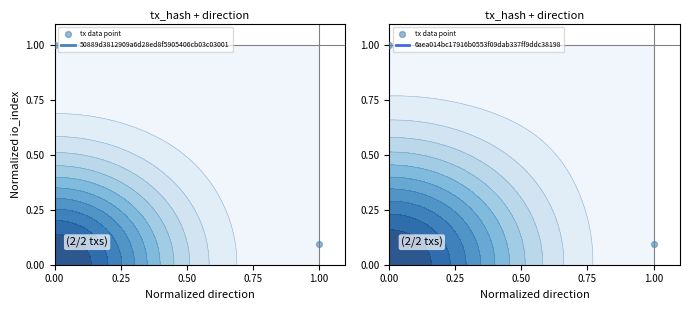

What is the minimum value shown in the chart?

0.1